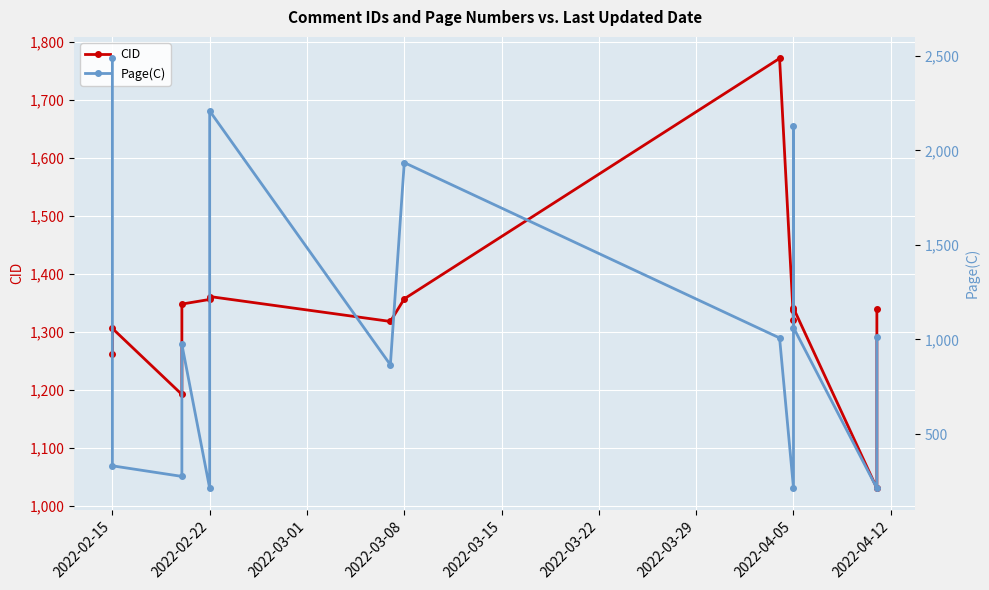

Which series has the largest range (max minus min)?

Page(C)